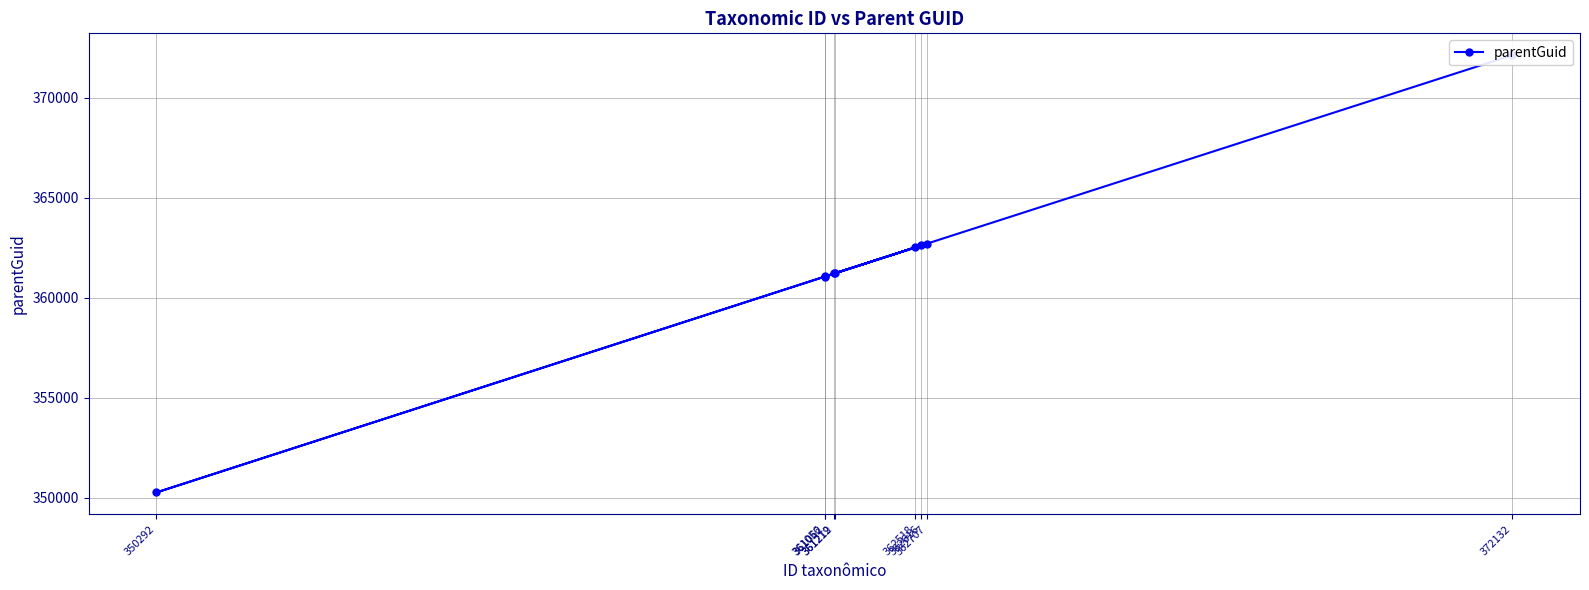

What is the difference between the second highest and minimum values?

12448